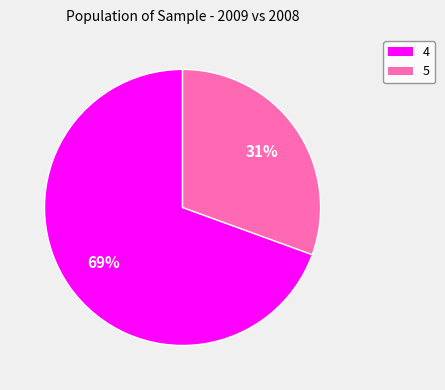

How many segments does this pie chart have?

2